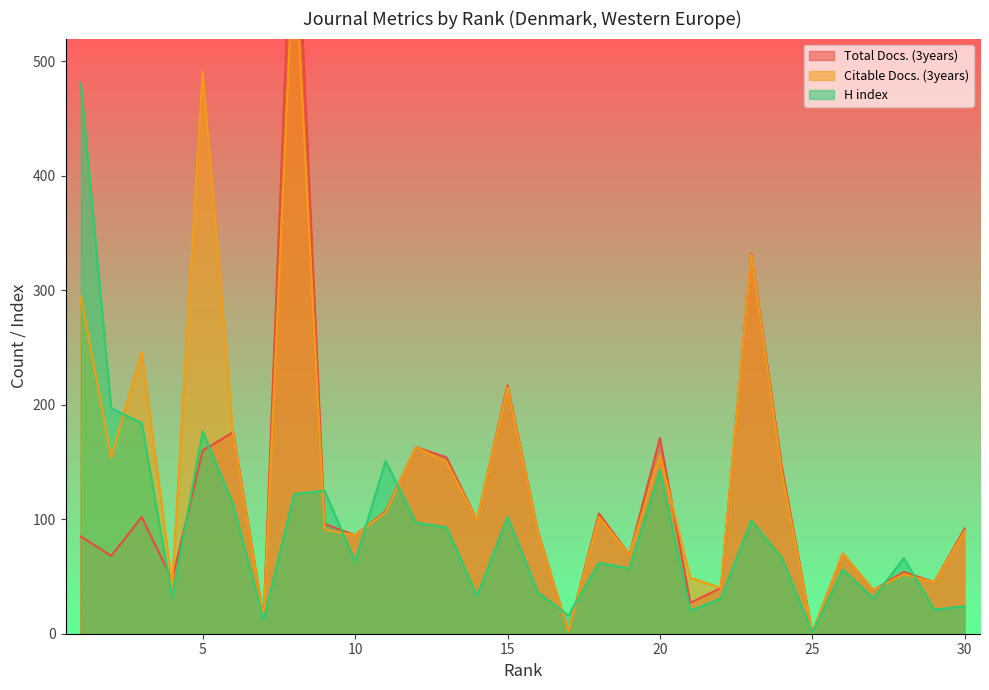

True or false: Total Docs. (3years) has more than 2 points higher than both neighbors.

True